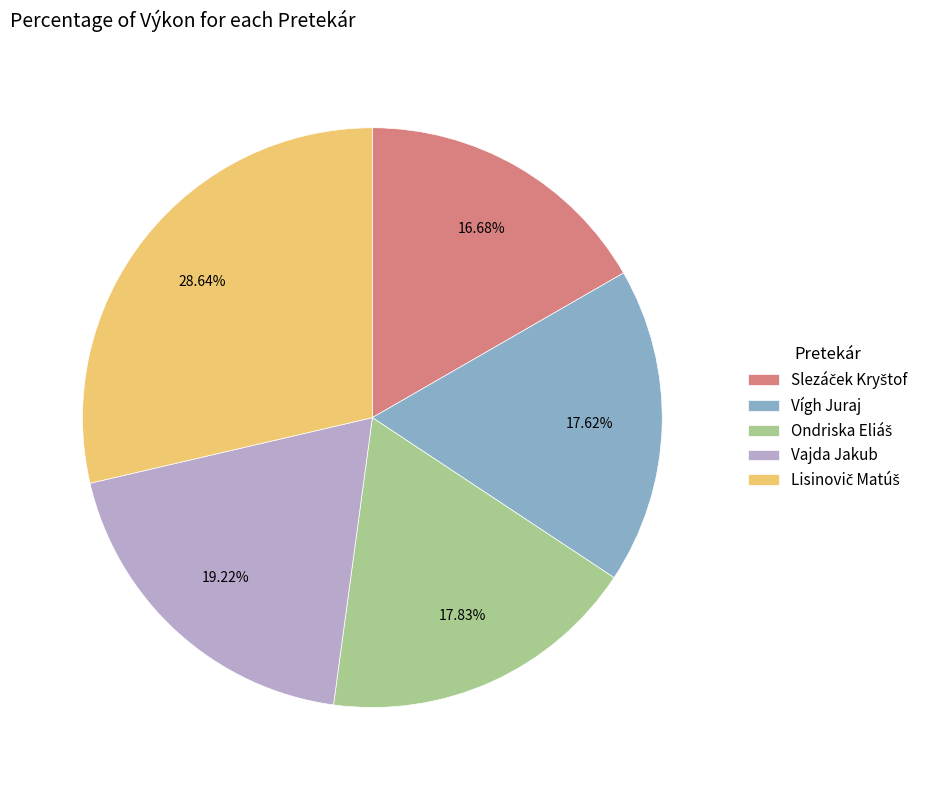

Is there any slice that represents more than half of the pie?

No